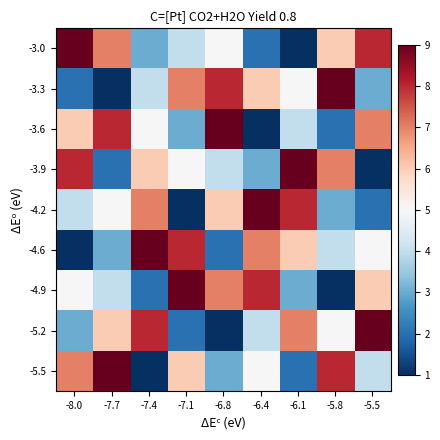

Which series changed the most between -6.4 and -5.8?

-4.9